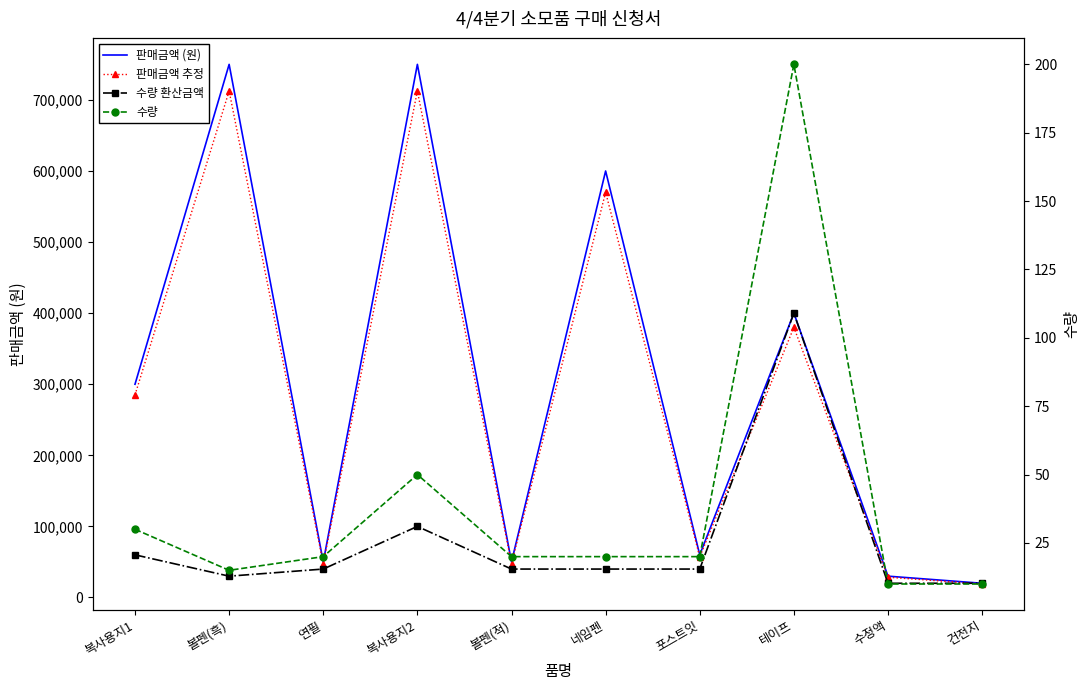

In 판매금액 추정, how many points are lower than both neighbors (excluding endpoints)?

3